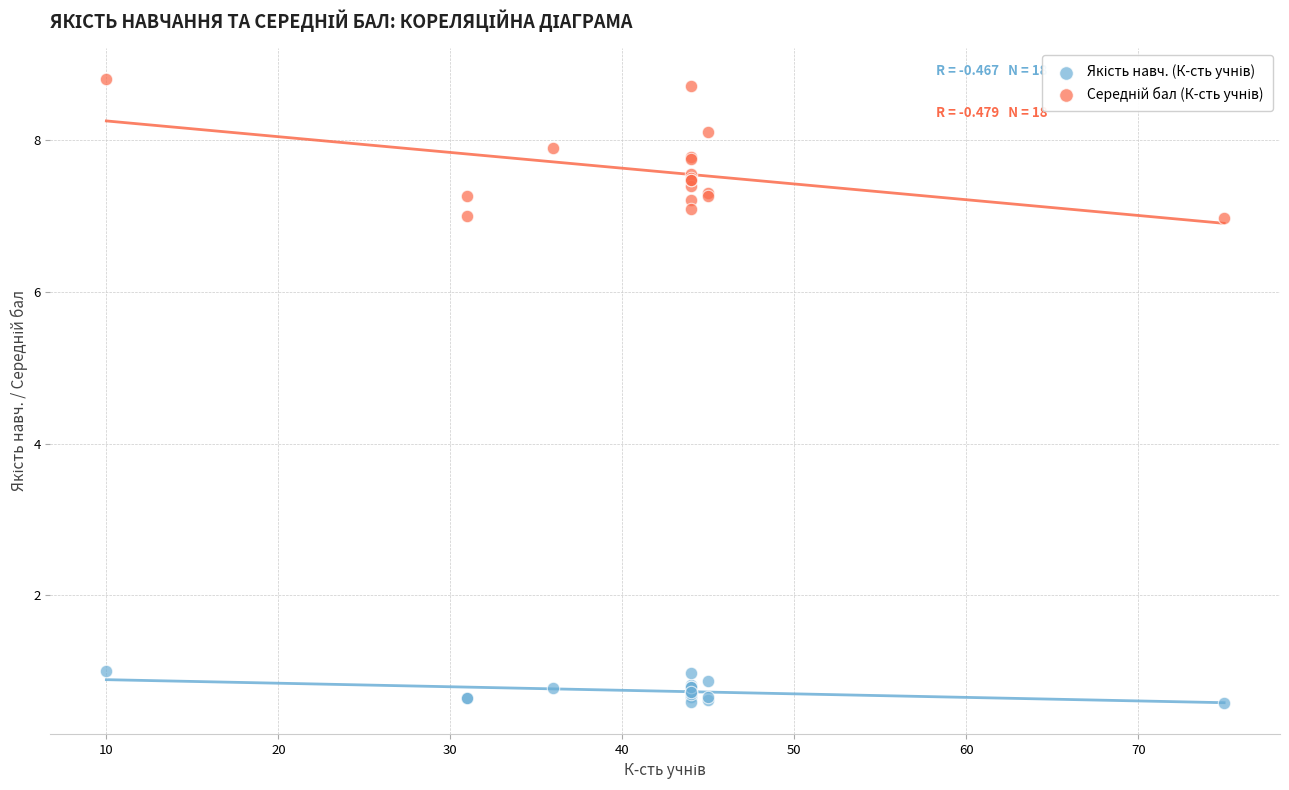

What is the X range (max minus min) for the scatter plot?

65.0